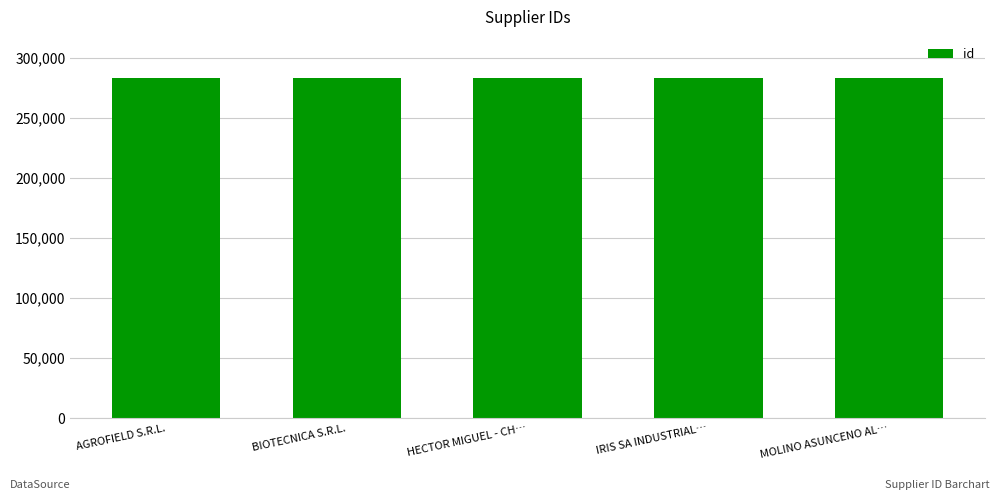

True or false: the data shows 283439 at BIOTECNICA S.R.L..

True